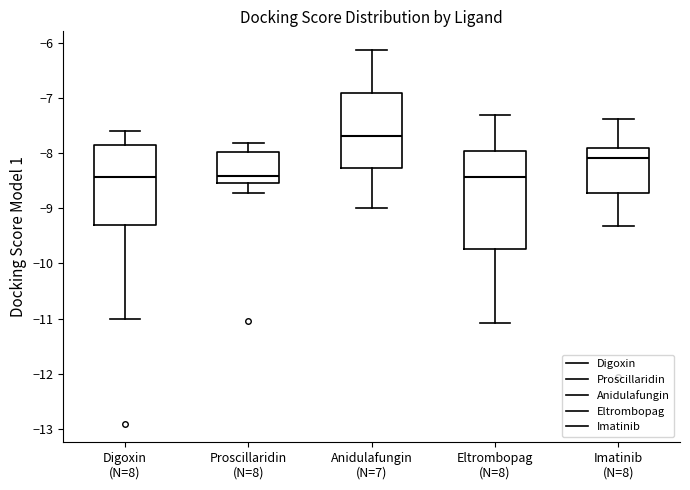

Which box's median line is the highest?

Anidulafungin (N=7)